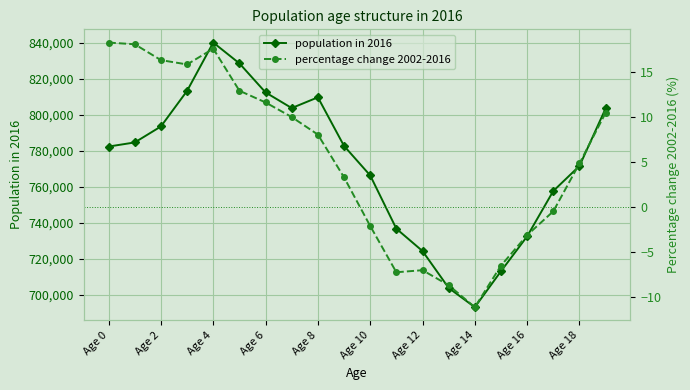

At how many categories does at least one series exceed 286918?

20